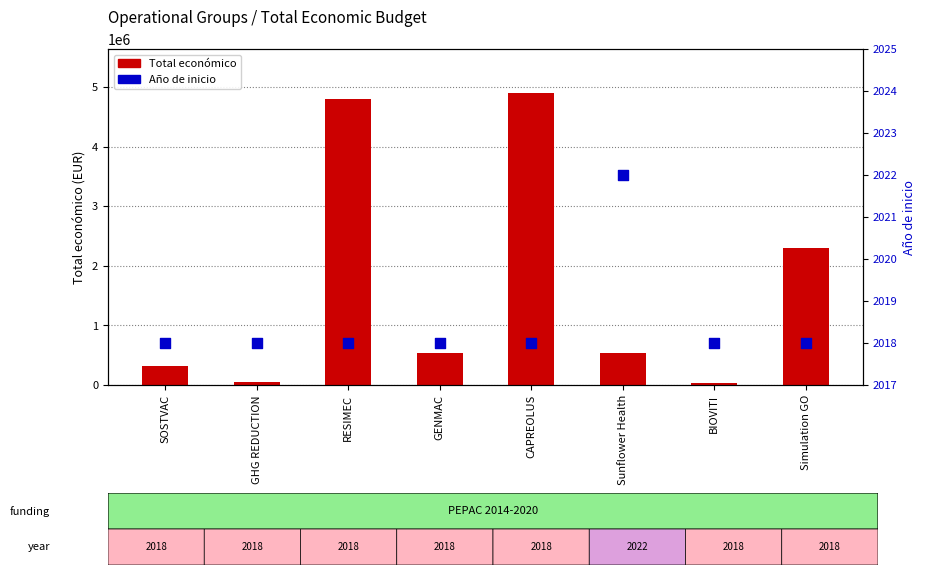

Which series contains the highest Y value?

Total económico